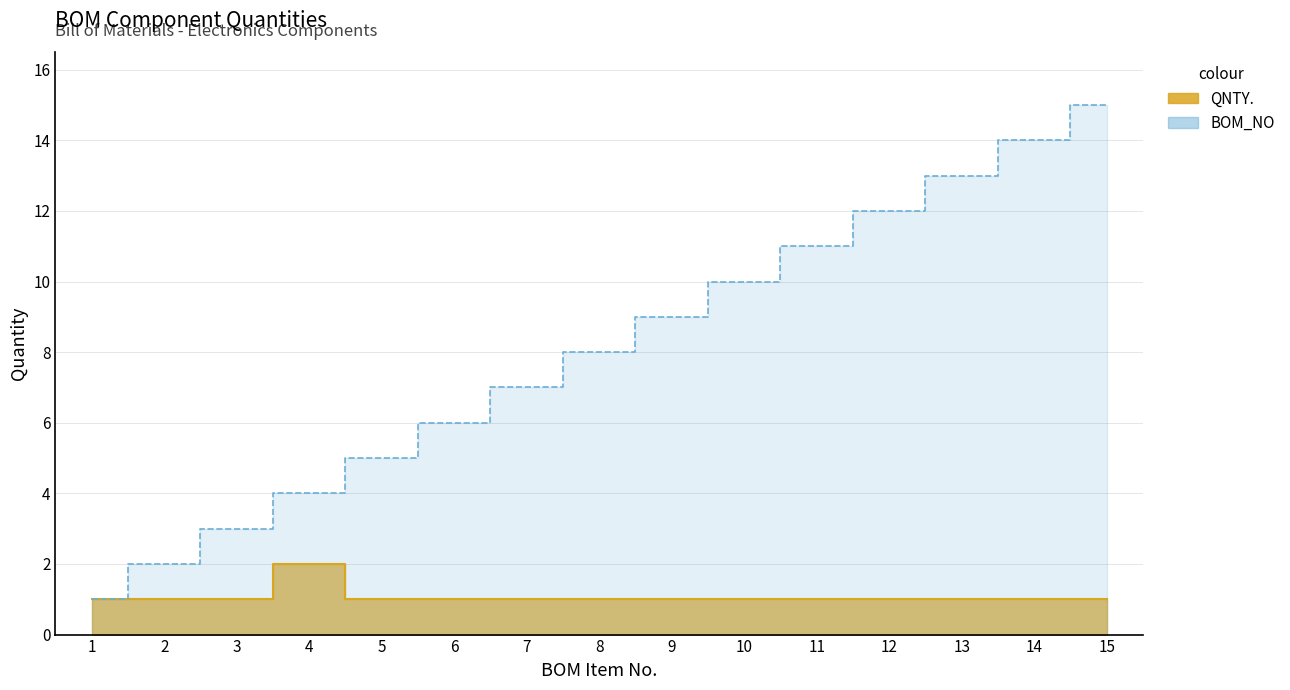

Does the chart display data point markers on the line(s)?

No